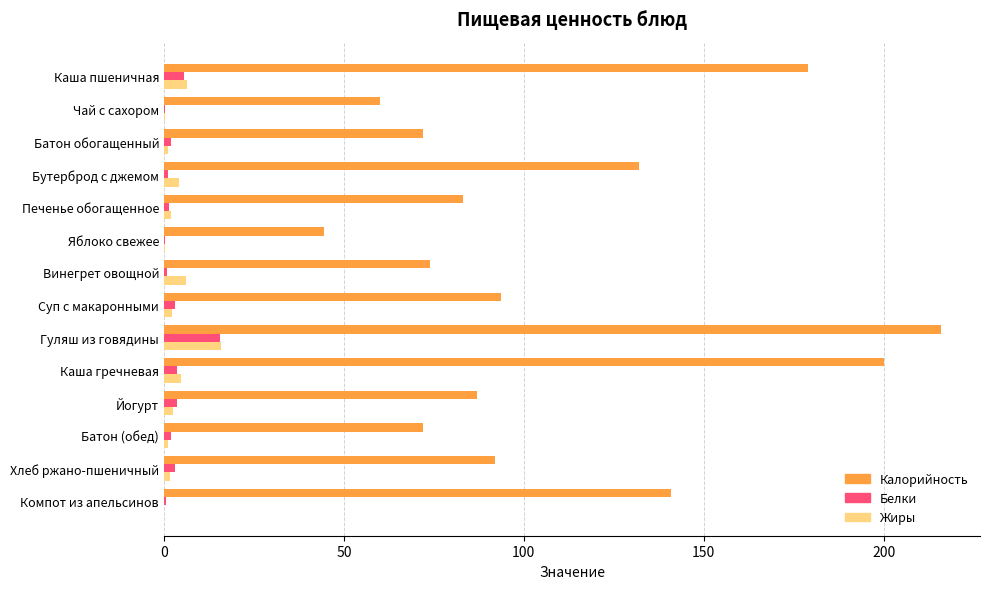

Is it true that Белки equals 25.1 at Гуляш из говядины?

False